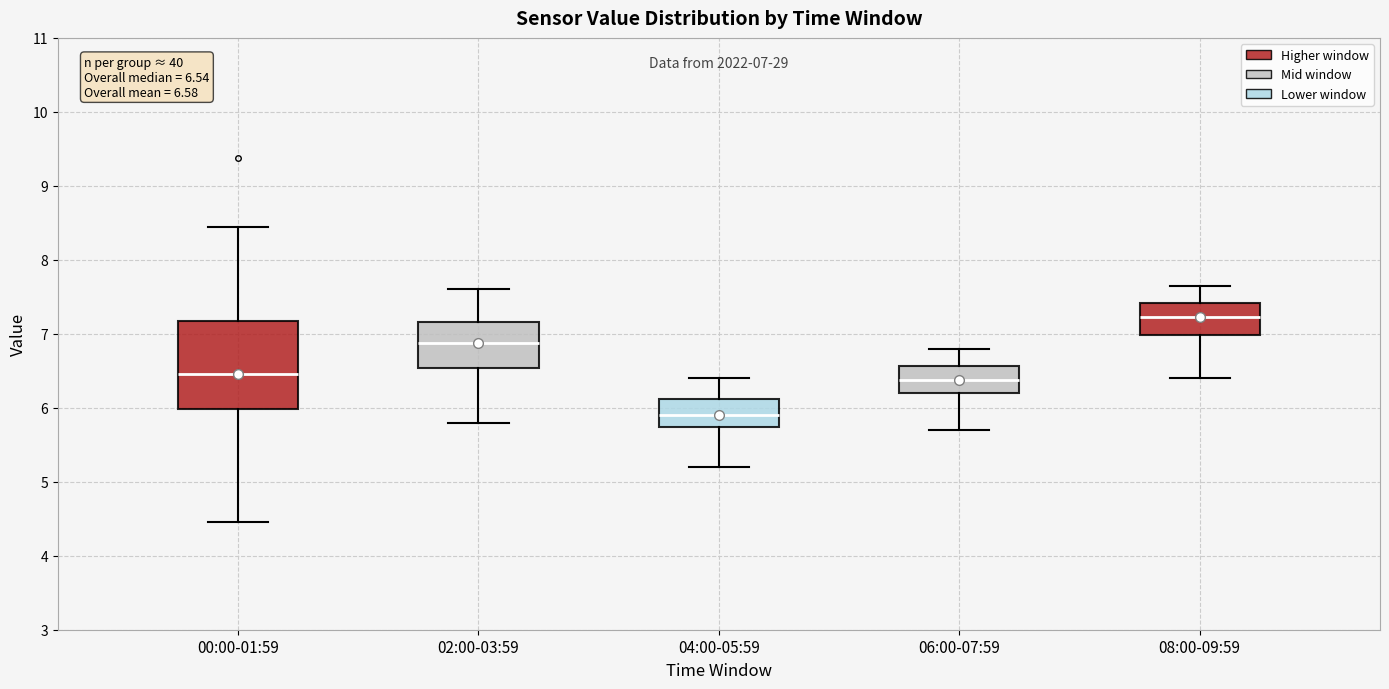

Comparing the boxes themselves (not the whiskers), which one is the tallest?

00:00-01:59